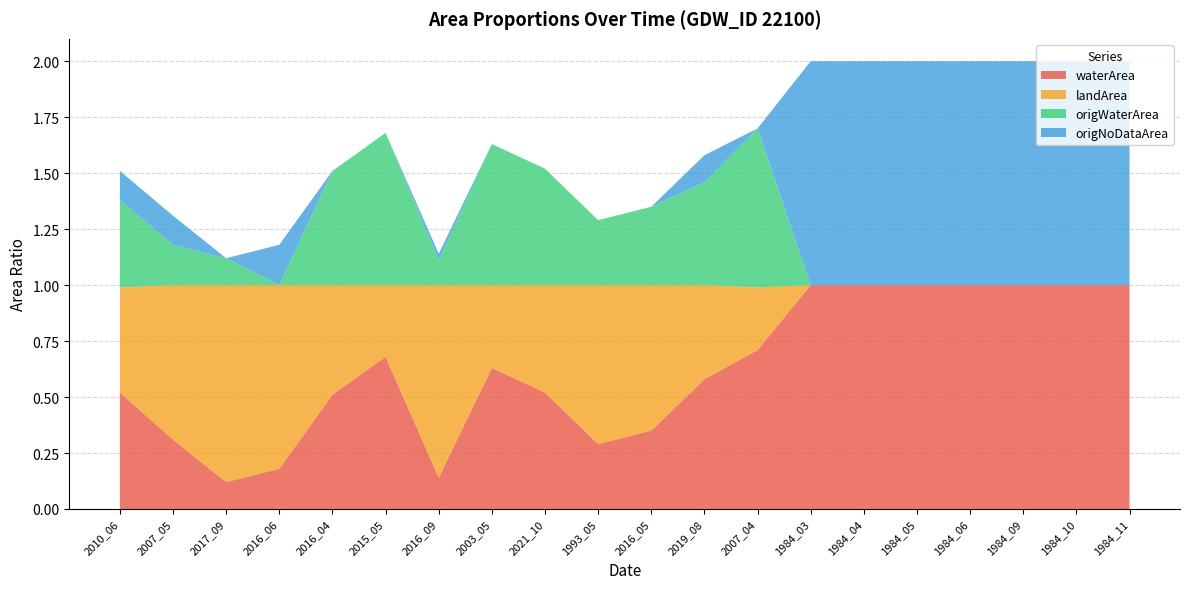

Reading right to left, extract all data points from this chart.

waterArea: 1.0	1.0	1.0	1.0	1.0	1.0	1.0	0.7	0.6	0.3	0.3	0.5	0.6	0.1	0.7	0.5	0.2	0.1	0.3	0.5
landArea: 0.0	0.0	0.0	0.0	0.0	0.0	0.0	0.3	0.4	0.7	0.7	0.5	0.4	0.9	0.3	0.5	0.8	0.9	0.7	0.5
origWaterArea: 0.0	0.0	0.0	0.0	0.0	0.0	0.0	0.7	0.5	0.3	0.3	0.5	0.6	0.1	0.7	0.5	0.0	0.1	0.2	0.4
origNoDataArea: 1.0	1.0	1.0	1.0	1.0	1.0	1.0	0.0	0.1	0.0	0.0	0.0	0.0	0.0	0.0	0.0	0.2	0.0	0.1	0.1